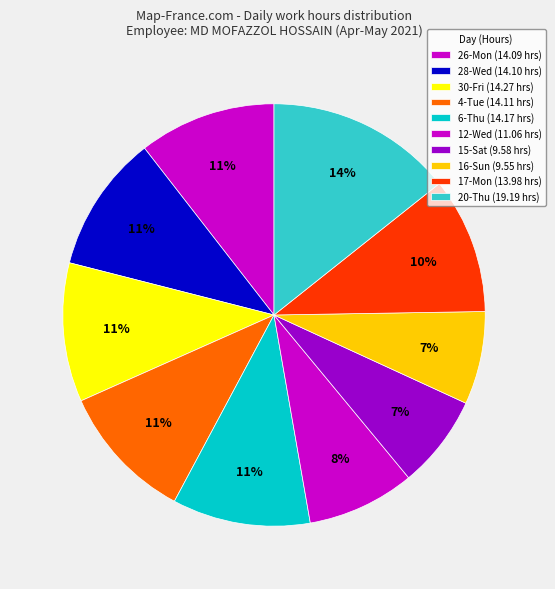

Which has a higher value, 17-Mon or 16-Sun?

17-Mon